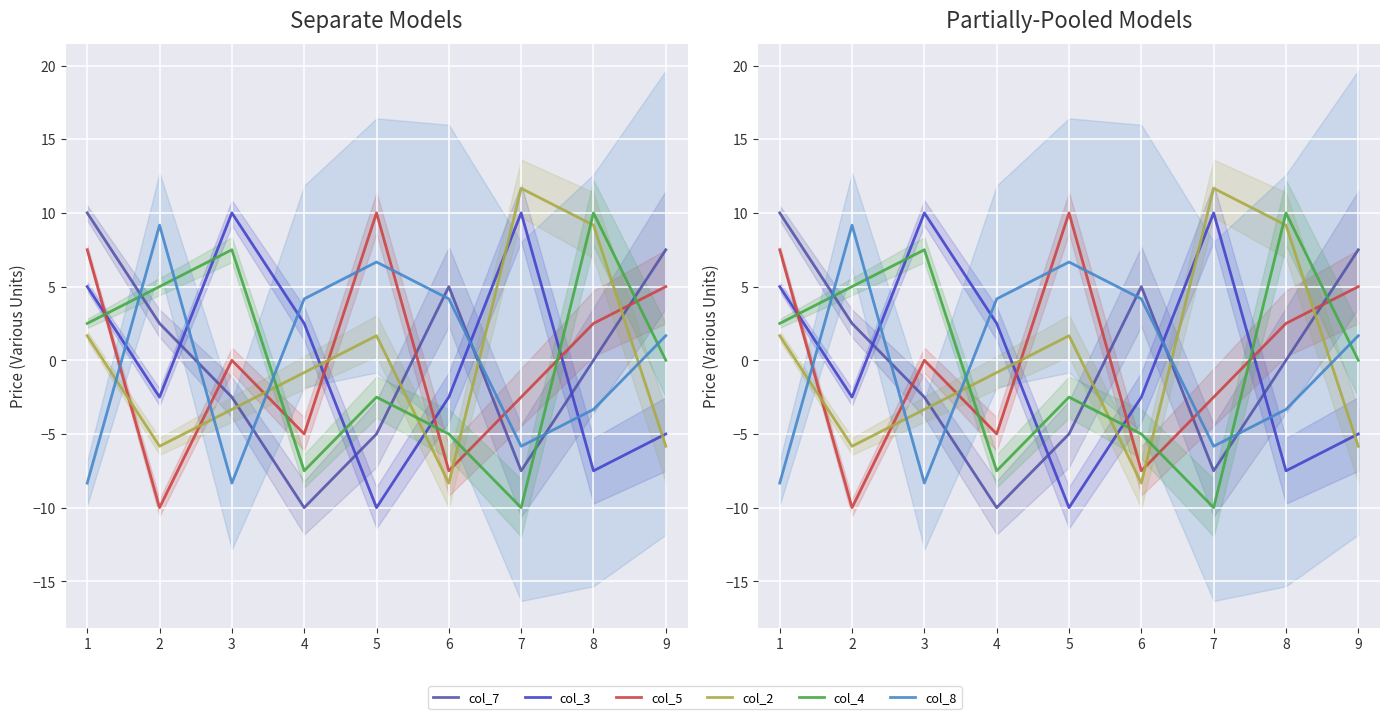

Reading right to left, extract all data points from this chart.

col_7: 7.5	0.0	-7.5	5.0	-5.0	-10.0	-2.5	2.5	10.0
col_3: -5.0	-7.5	10.0	-2.5	-10.0	2.5	10.0	-2.5	5.0
col_5: 5.0	2.5	-2.5	-7.5	10.0	-5.0	0.0	-10.0	7.5
col_2: -5.8	9.2	11.7	-8.3	1.7	-0.8	-3.3	-5.8	1.7
col_4: 0.0	10.0	-10.0	-5.0	-2.5	-7.5	7.5	5.0	2.5
col_8: 1.7	-3.3	-5.8	4.2	6.7	4.2	-8.3	9.2	-8.3